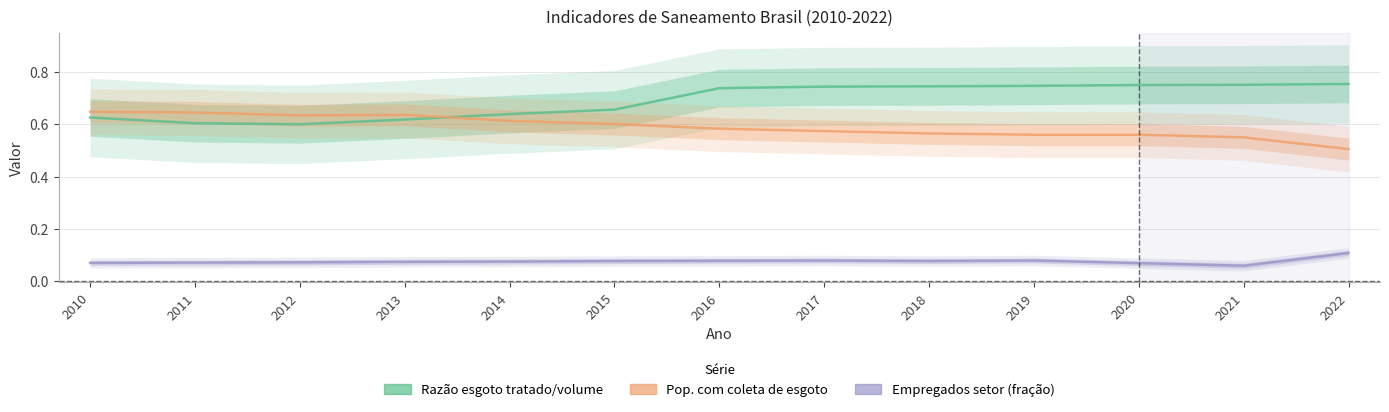

Which series has the largest range (max minus min)?

Razão esgoto tratado/volume